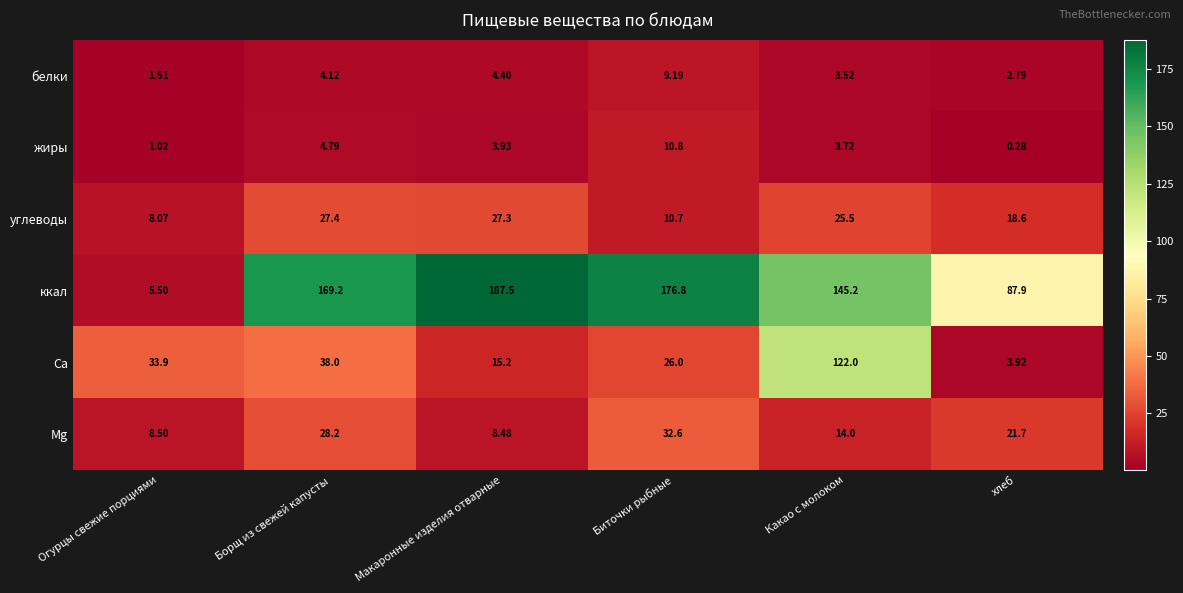

Which category has the lowest value across all series?

хлеб